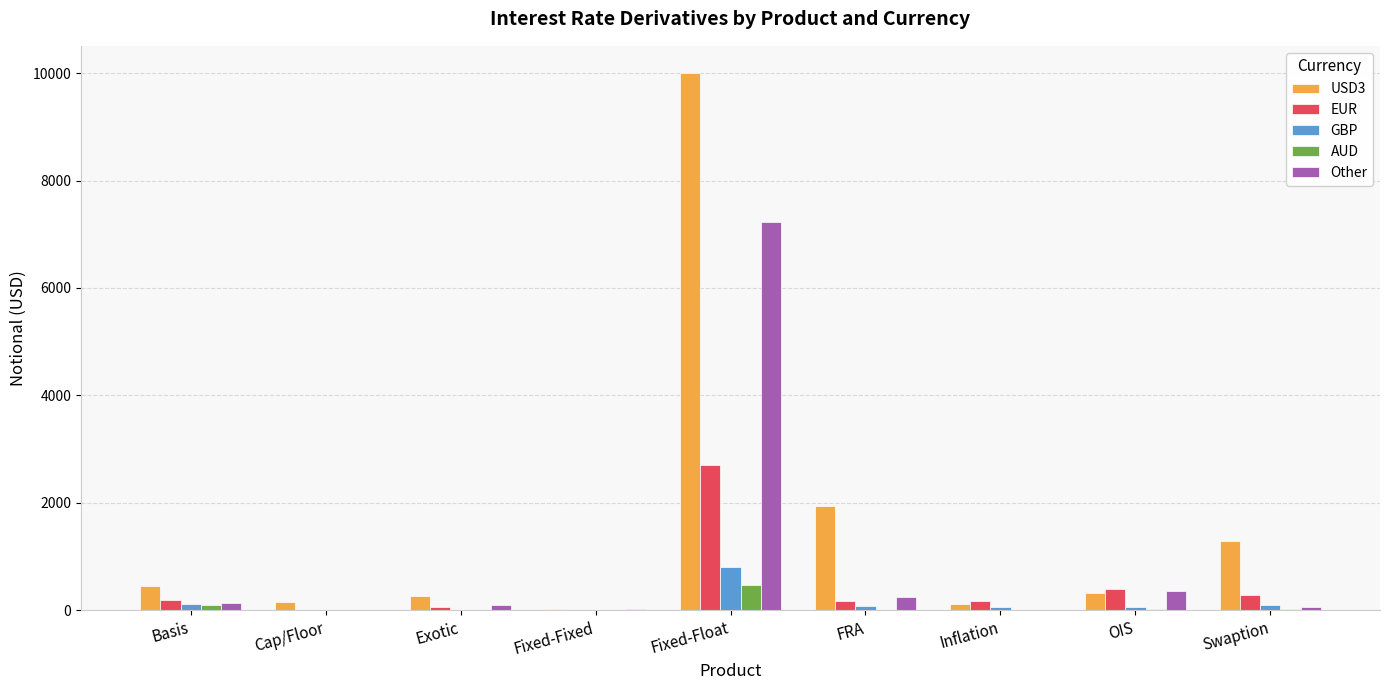

Count the number of categories in the chart.

9